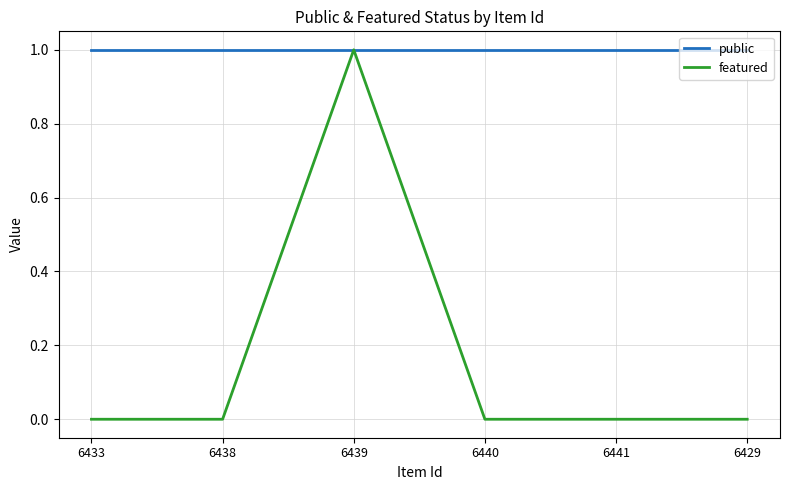

The value of featured at 6429 is 0. True or false?

True